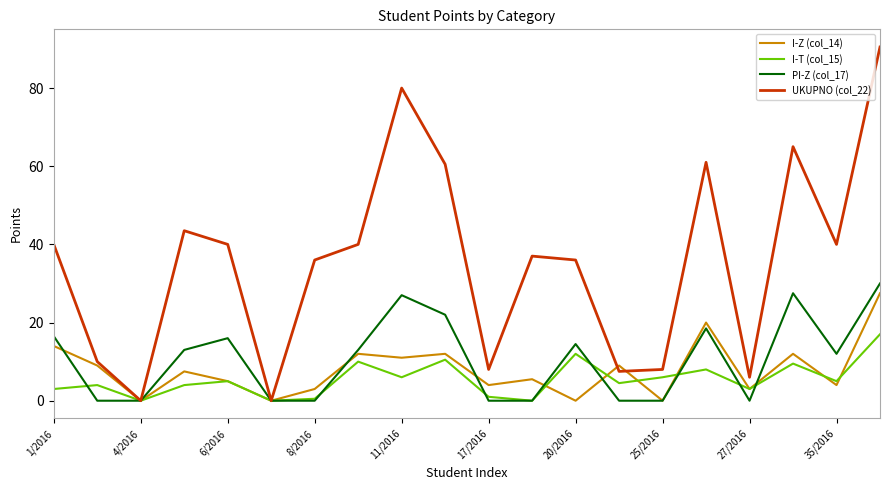

What is the average value of the UKUPNO (col_22) series?

35.5